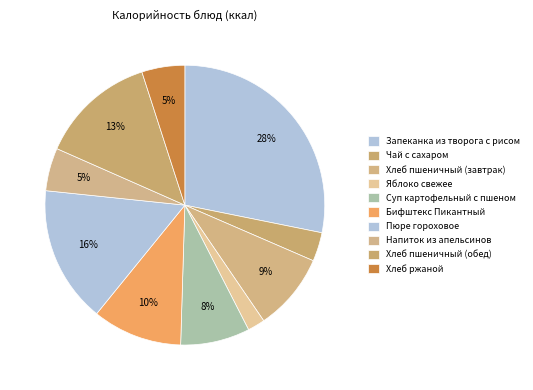

To the nearest percent, what is the combined percentage of Напиток из апельсинов and Суп картофельный с пшеном?

13%